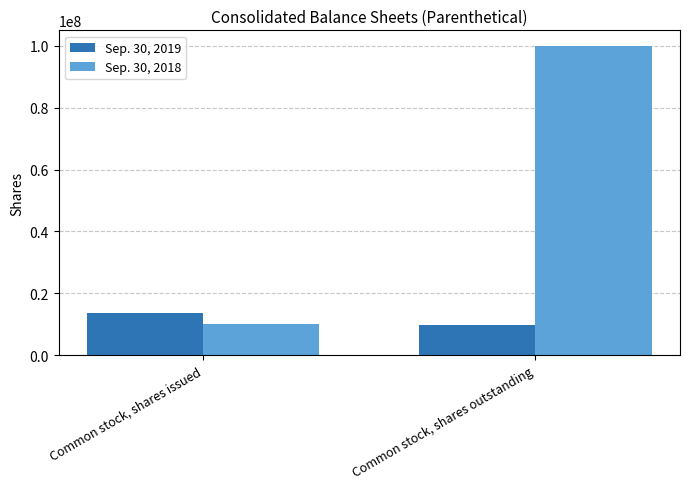

At which category is the sum across all series the highest?

Common stock, shares outstanding